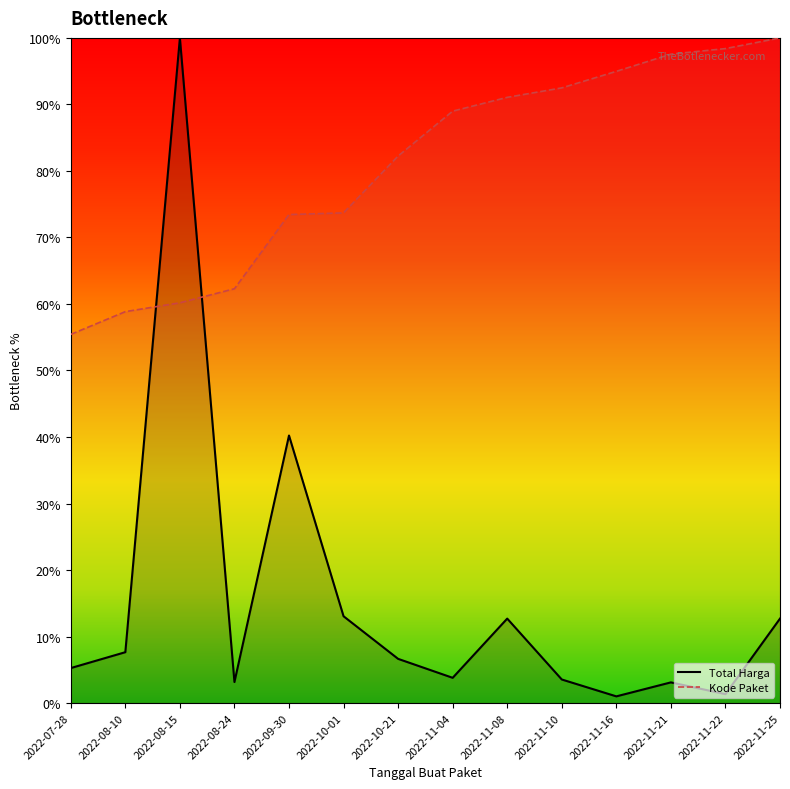

List the series in order of their overall mean, lowest first.

Total Harga, Kode Paket